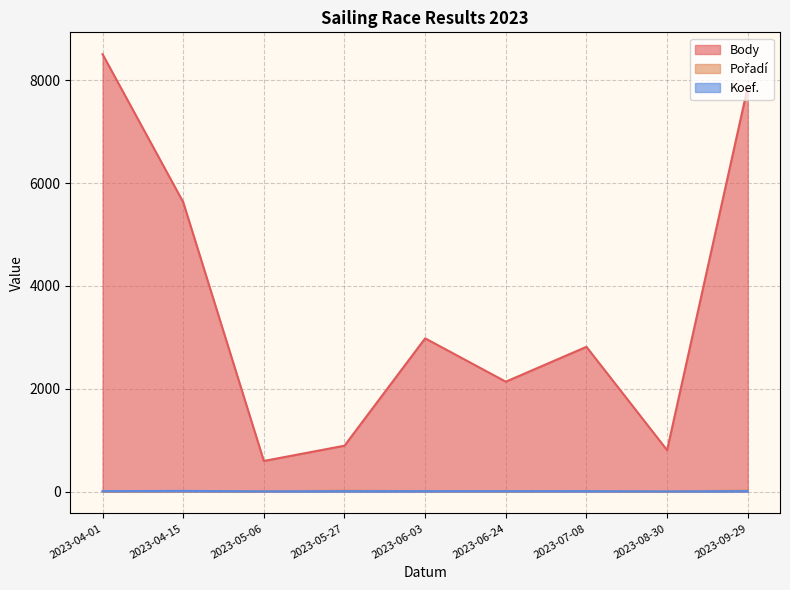

Where is the first local maximum for Pořadí?

2023-04-15